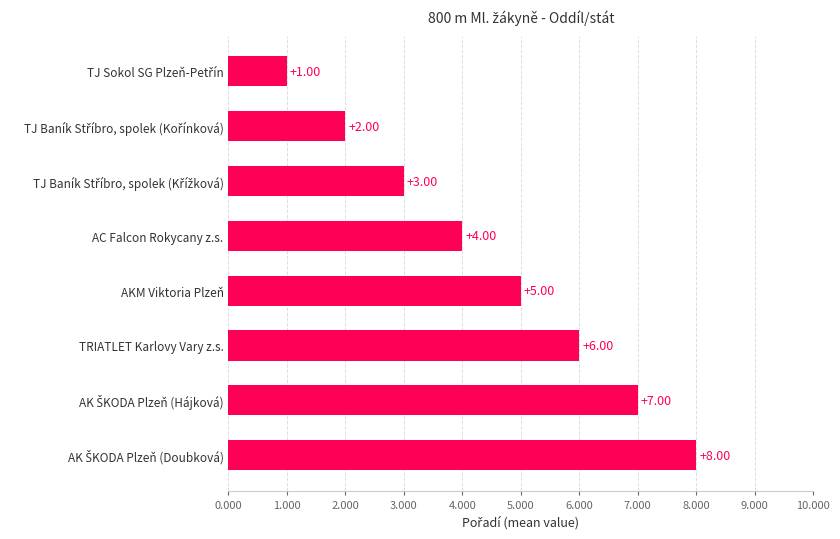

What is the sum of all values?

36